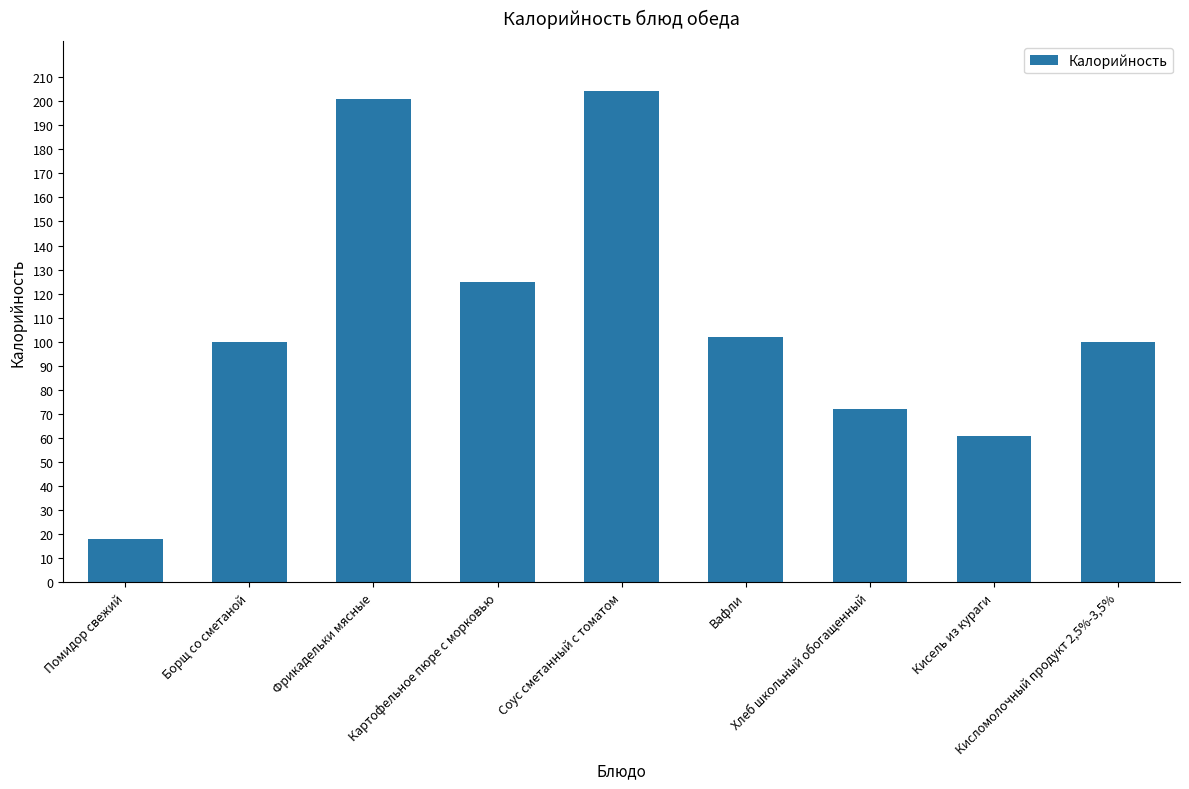

Are the bars grouped side by side (vs. stacked)?

No